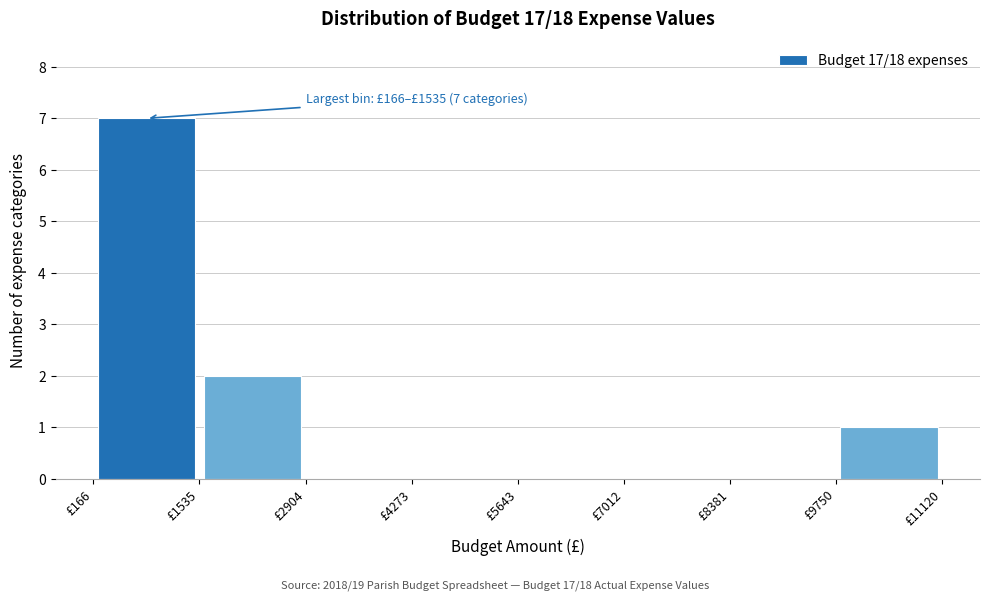

Over which range of the x-axis is the bar tallest?

200 to 1600